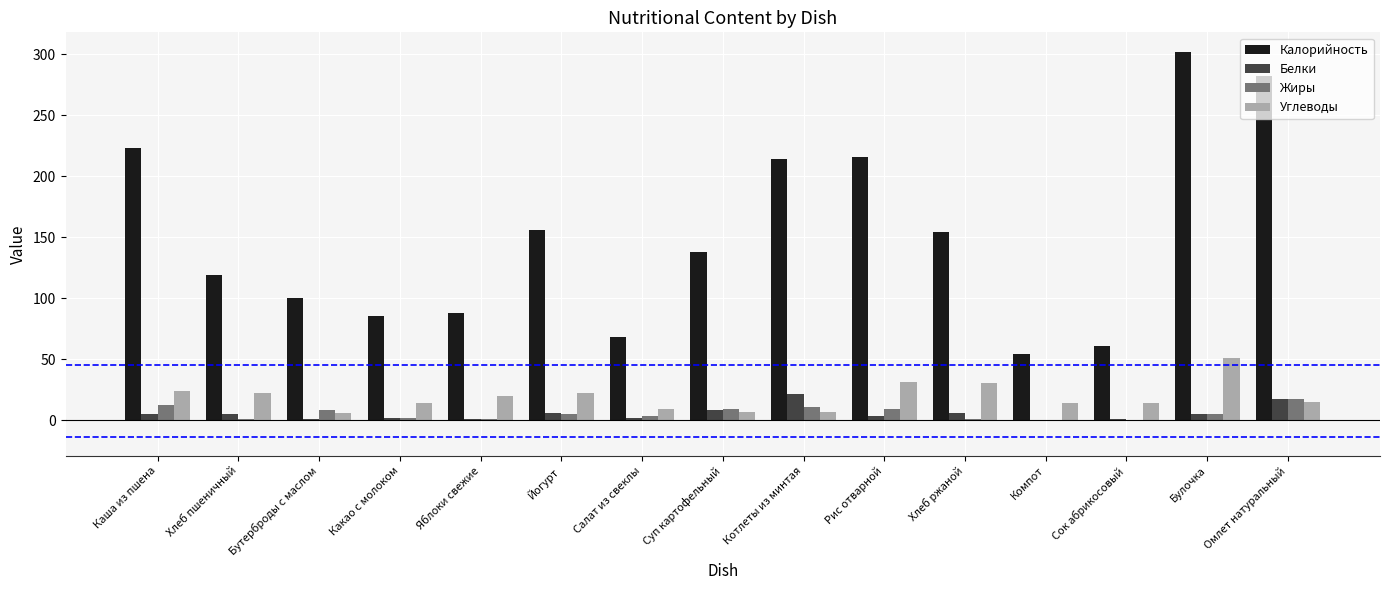

What is the maximum value shown in the chart?

302